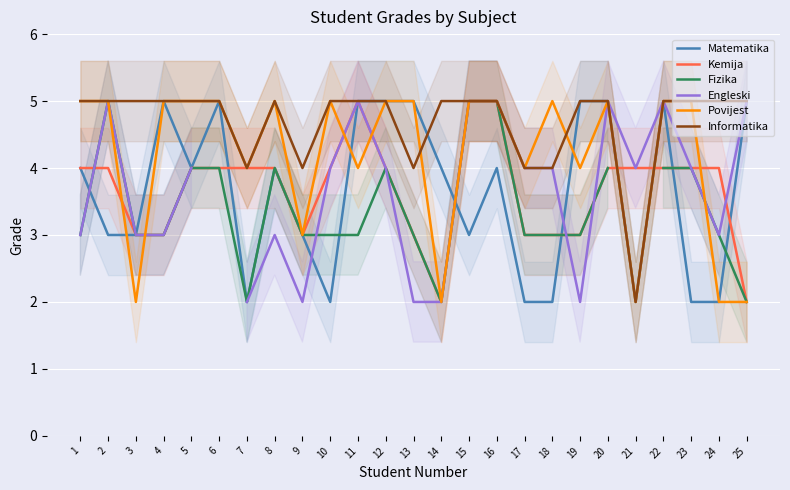

After their last crossing, which series has the higher values: Kemija or Engleski?

Engleski